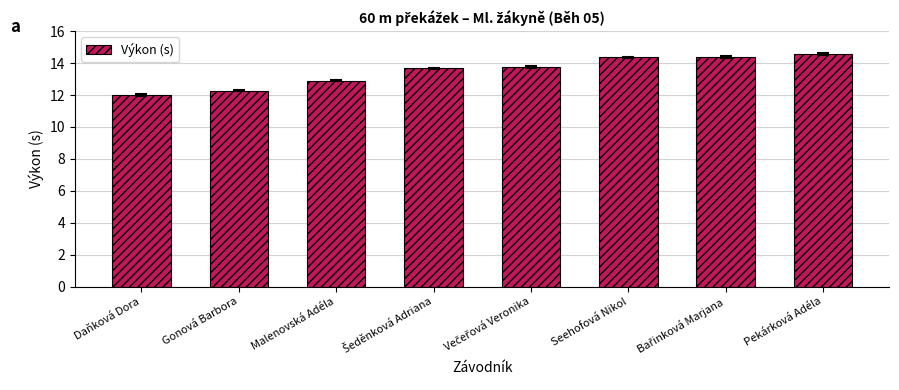

What is the sum of all values?

107.9